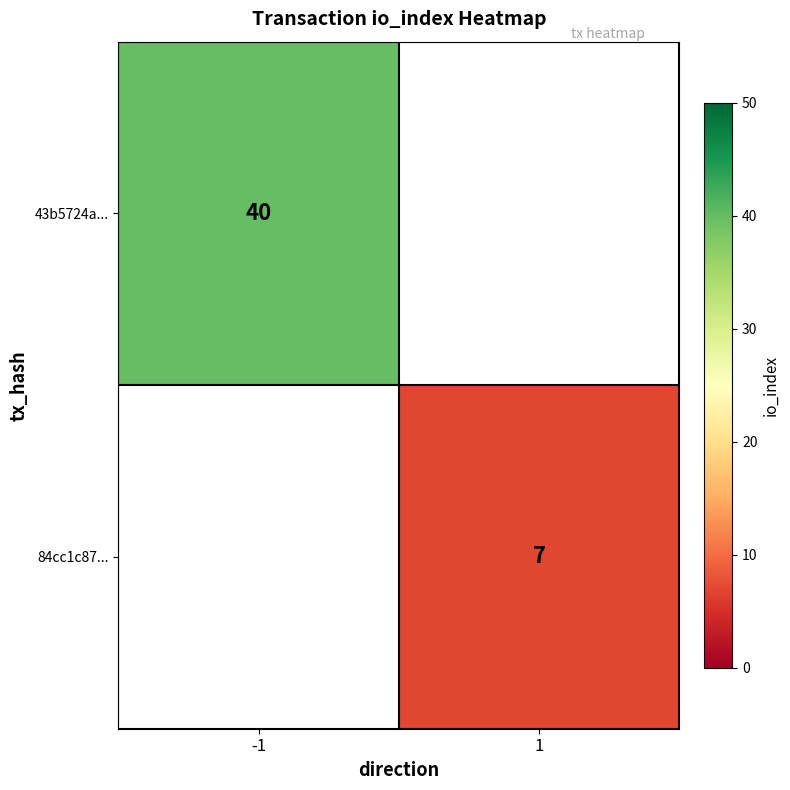

True or false: 43b5724a... has a value of 21.2 at -1.

False